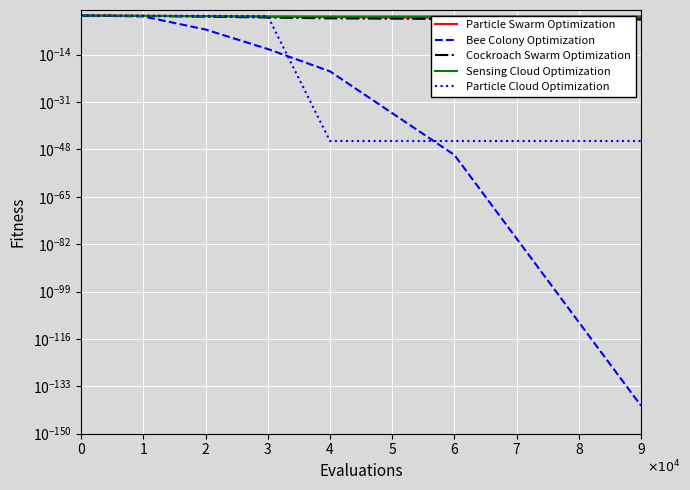

How many categories are shown in the chart?

10